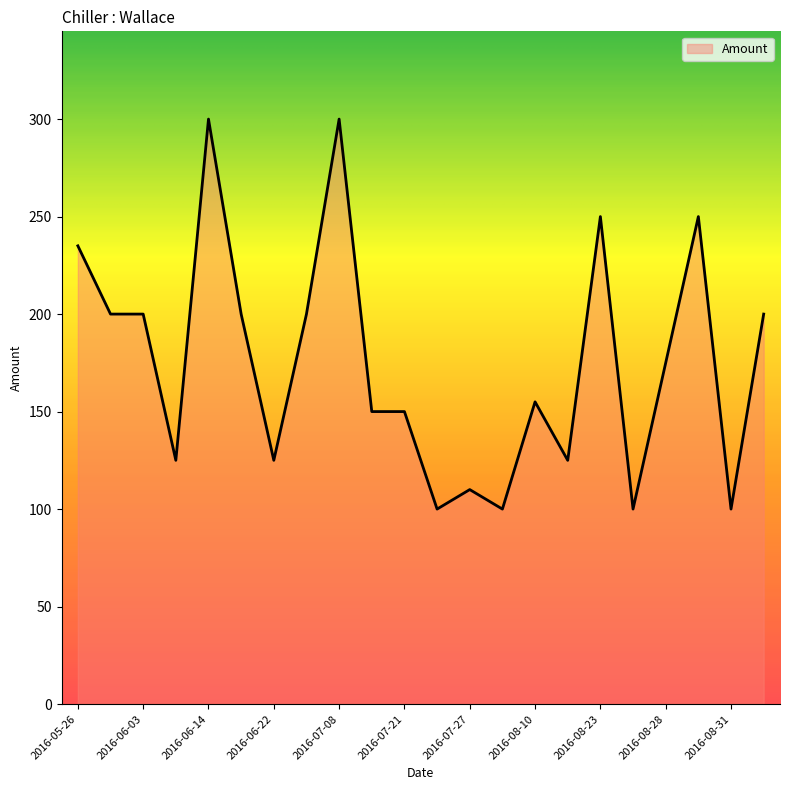

What is the maximum value shown in the chart?

300